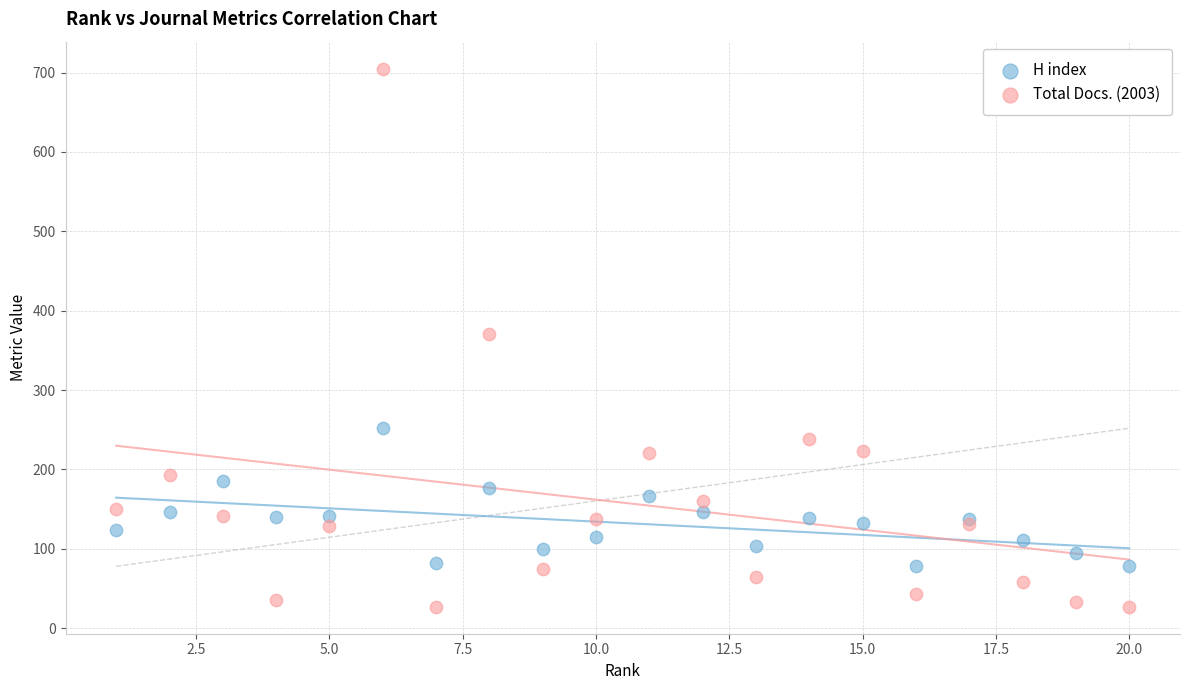

Which series contains the lowest Y value?

Total Docs. (2003)